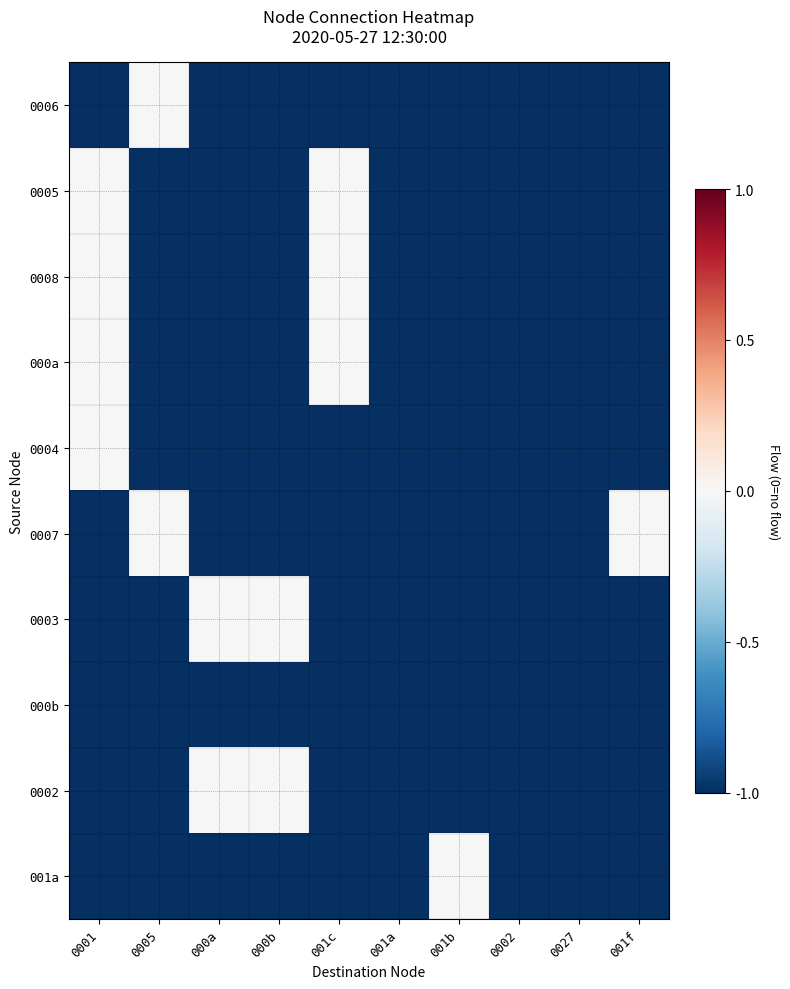

Reading left to right, transcribe all the data shown in this chart.

0006: 0001=-1	0005=0	000a=-1	000b=-1	001c=-1	001a=-1	001b=-1	0002=-1	0027=-1	001f=-1
0005: 0001=0	0005=-1	000a=-1	000b=-1	001c=0	001a=-1	001b=-1	0002=-1	0027=-1	001f=-1
0008: 0001=0	0005=-1	000a=-1	000b=-1	001c=0	001a=-1	001b=-1	0002=-1	0027=-1	001f=-1
000a: 0001=0	0005=-1	000a=-1	000b=-1	001c=0	001a=-1	001b=-1	0002=-1	0027=-1	001f=-1
0004: 0001=0	0005=-1	000a=-1	000b=-1	001c=-1	001a=-1	001b=-1	0002=-1	0027=-1	001f=-1
0007: 0001=-1	0005=0	000a=-1	000b=-1	001c=-1	001a=-1	001b=-1	0002=-1	0027=-1	001f=0
0003: 0001=-1	0005=-1	000a=0	000b=0	001c=-1	001a=-1	001b=-1	0002=-1	0027=-1	001f=-1
000b: 0001=-1	0005=-1	000a=-1	000b=-1	001c=-1	001a=-1	001b=-1	0002=-1	0027=-1	001f=-1
0002: 0001=-1	0005=-1	000a=0	000b=0	001c=-1	001a=-1	001b=-1	0002=-1	0027=-1	001f=-1
001a: 0001=-1	0005=-1	000a=-1	000b=-1	001c=-1	001a=-1	001b=0	0002=-1	0027=-1	001f=-1